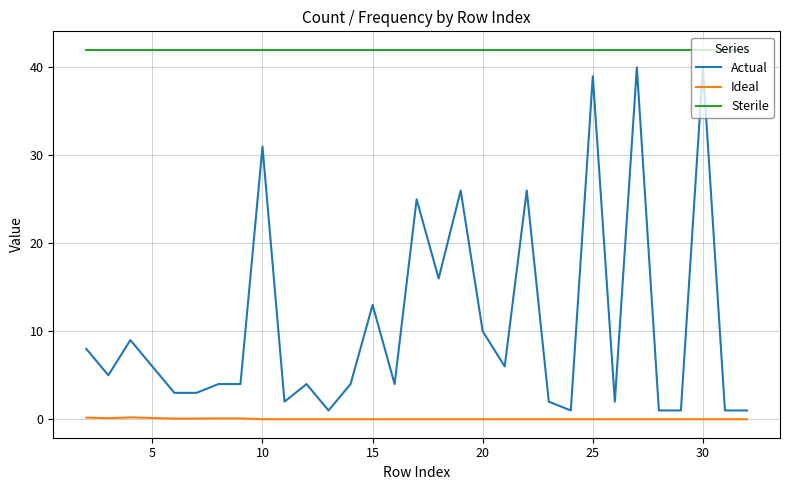

Rank the series by their average value, from highest to lowest.

Sterile, Actual, Ideal